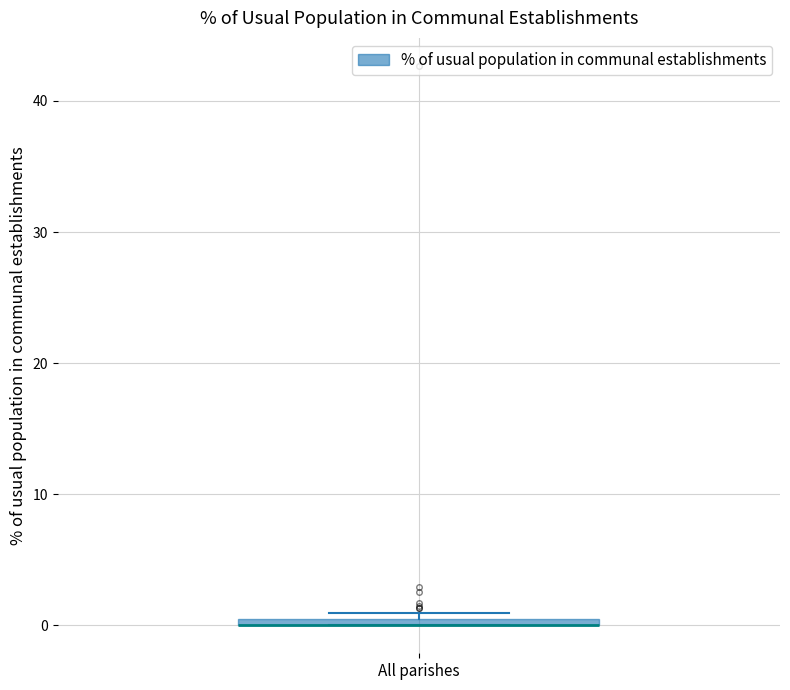

Where is the lower edge of the box for All parishes on the y-axis? The values are not printed on the chart, so give them approximately, as read against the axis.

0